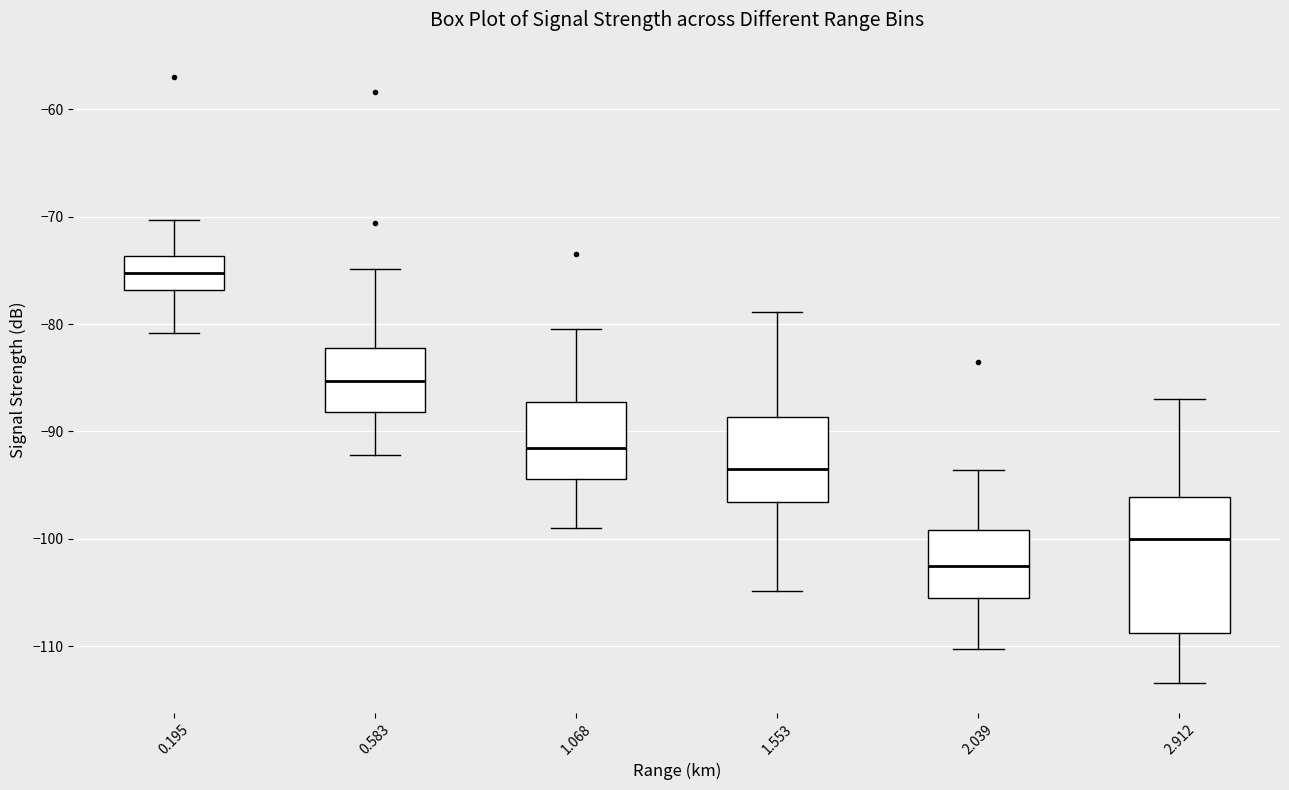

Reading left to right, read every box against the y-axis: the position of its median line, the range the box covers, and the ends of its whiskers. The values are not printed on the chart, so give them approximately, as read against the axis.

0.195: median -75, box -77 to -74, whiskers -81 to -70
0.583: median -85, box -88 to -82, whiskers -92 to -75
1.068: median -91, box -94 to -87, whiskers -99 to -80
1.553: median -93, box -97 to -89, whiskers -105 to -79
2.039: median -102, box -105 to -99, whiskers -110 to -94
2.912: median -100, box -109 to -96, whiskers -113 to -87